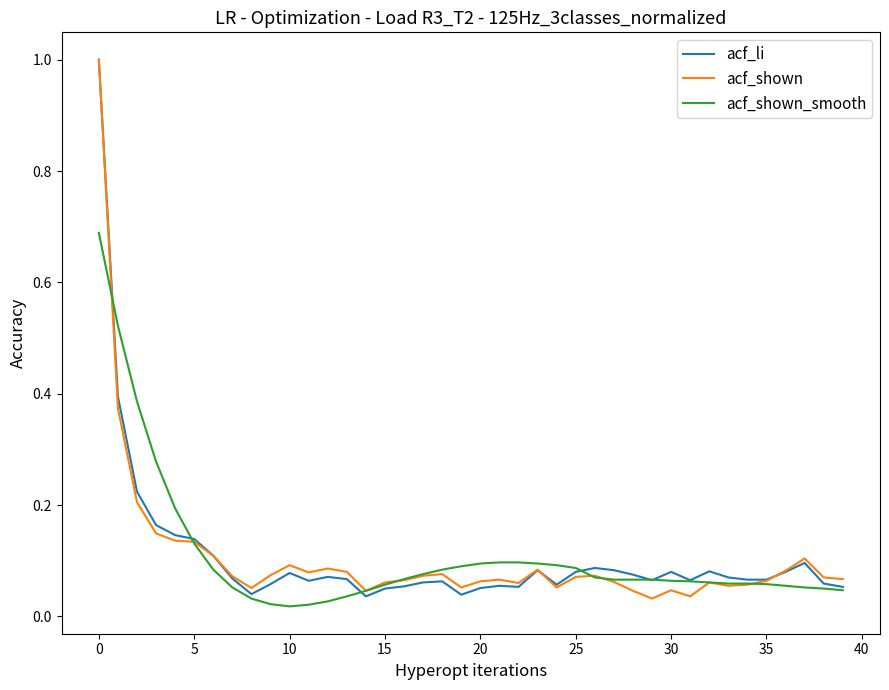

What is the label of the 30th point from the left?

29